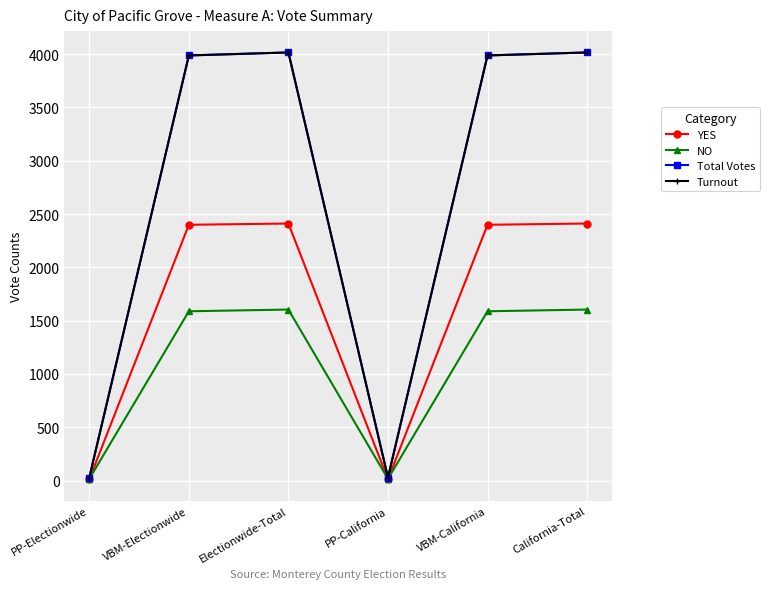

Where does the Total Votes series first go above 3987?

Electionwide-Total